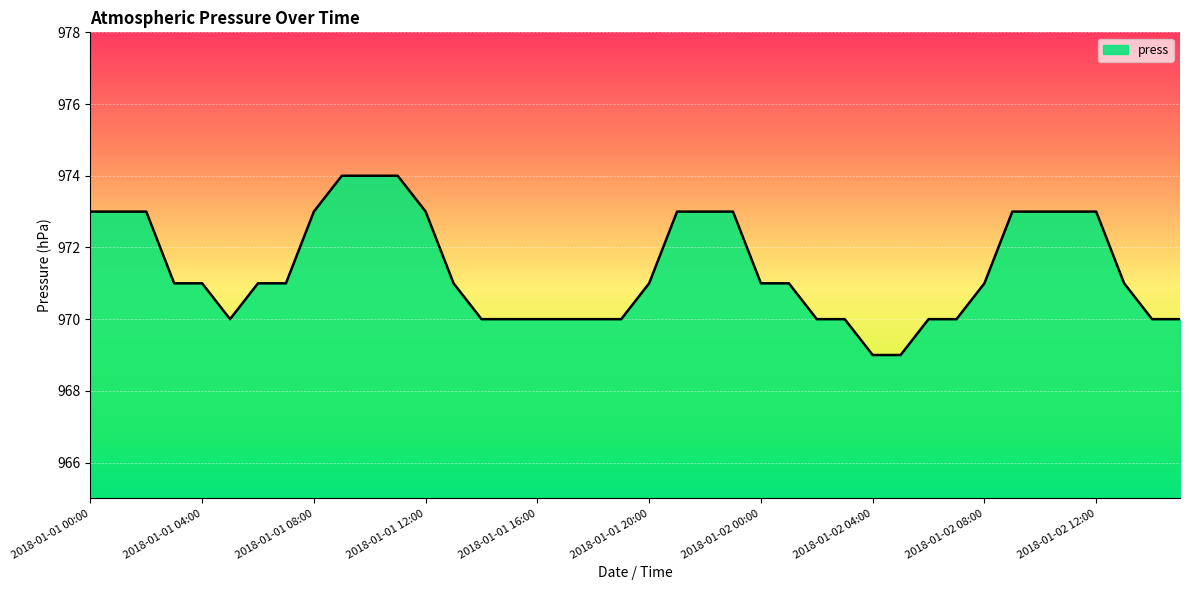

What is the difference between the maximum and minimum values?

5